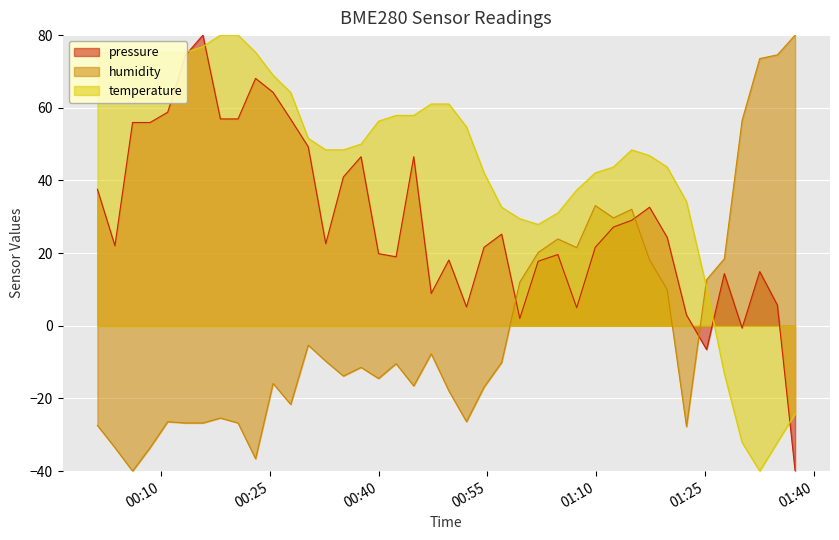

What is the spread (max minus min) of values at 2023-04-08T01:12:23?

16.5